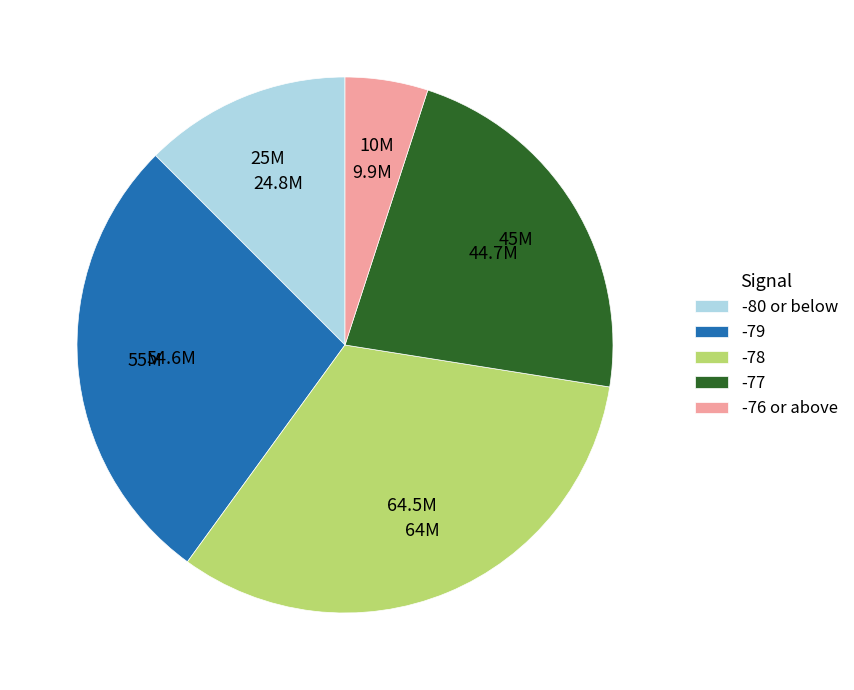

Combined, do -80 or below and -76 or above account for over 50%?

No